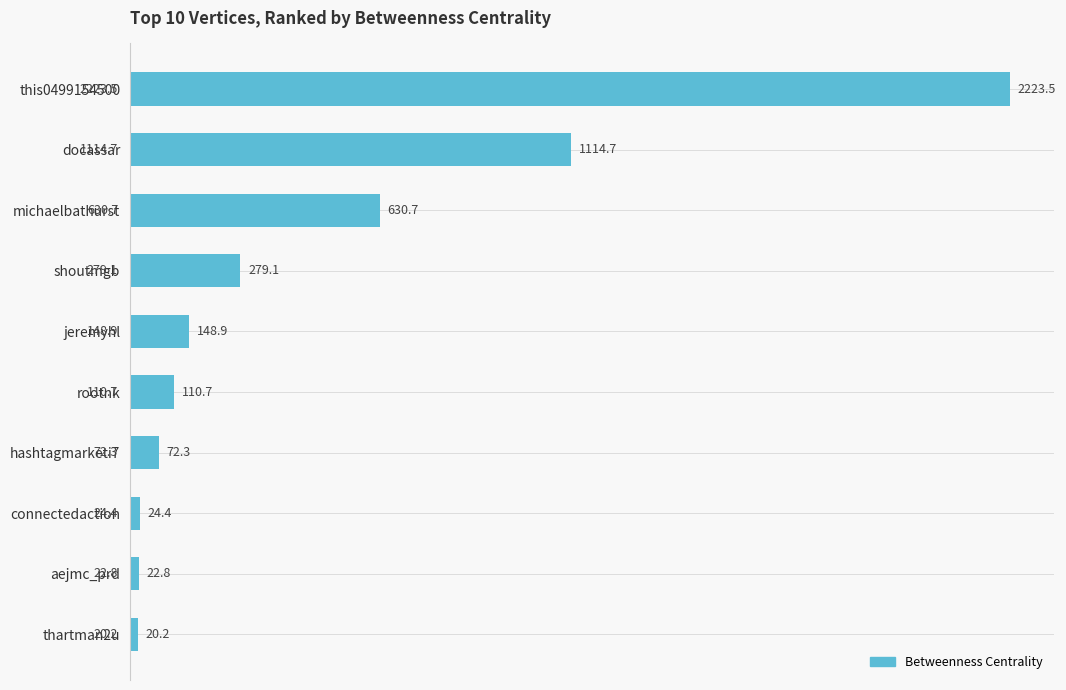

What is the greatest value displayed?

2223.5